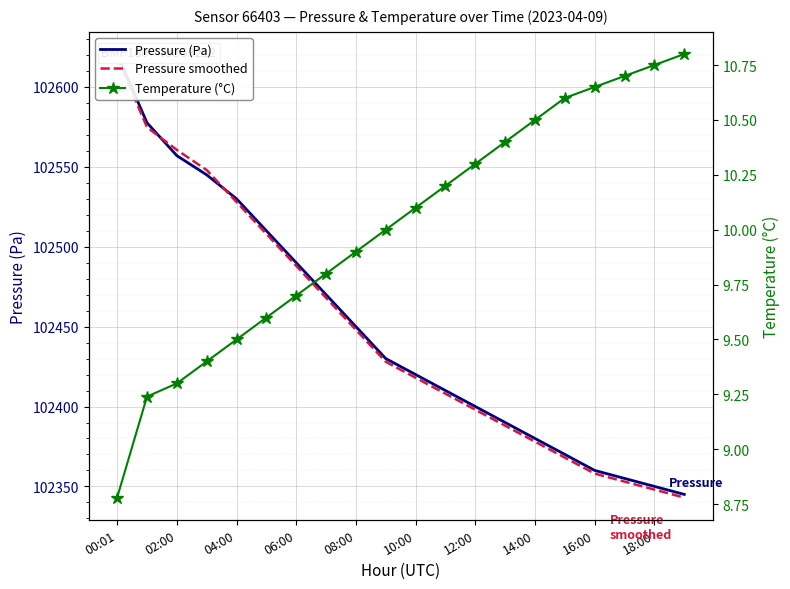

What is the sum of the Pressure smoothed values at 19 and 02:00?

204917.8